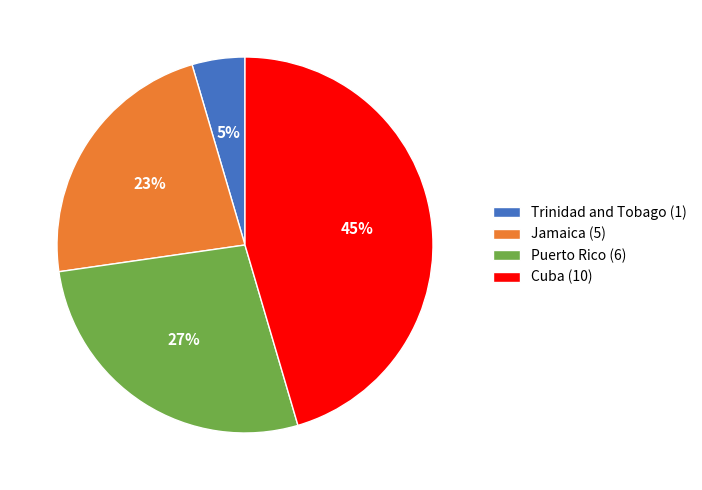

Count the number of slices in the pie.

4